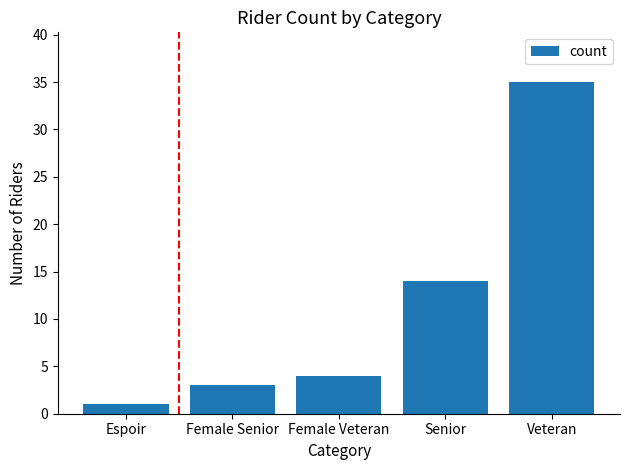

Which category has the lowest value across all series?

Espoir